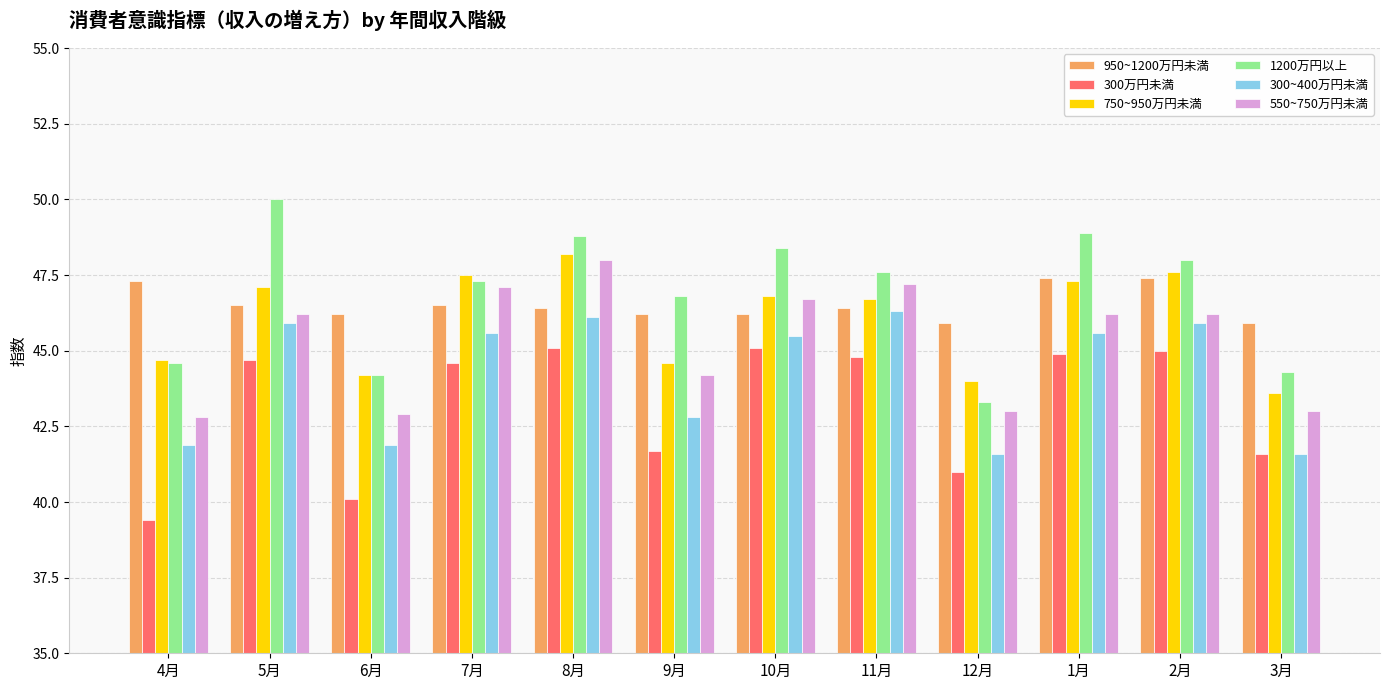

Reading left to right, list all the values displayed in this chart.

950~1200万円未満: 47.3	46.5	46.2	46.5	46.4	46.2	46.2	46.4	45.9	47.4	47.4	45.9
300万円未満: 39.4	44.7	40.1	44.6	45.1	41.7	45.1	44.8	41.0	44.9	45.0	41.6
750~950万円未満: 44.7	47.1	44.2	47.5	48.2	44.6	46.8	46.7	44.0	47.3	47.6	43.6
1200万円以上: 44.6	50.0	44.2	47.3	48.8	46.8	48.4	47.6	43.3	48.9	48.0	44.3
300~400万円未満: 41.9	45.9	41.9	45.6	46.1	42.8	45.5	46.3	41.6	45.6	45.9	41.6
550~750万円未満: 42.8	46.2	42.9	47.1	48.0	44.2	46.7	47.2	43.0	46.2	46.2	43.0